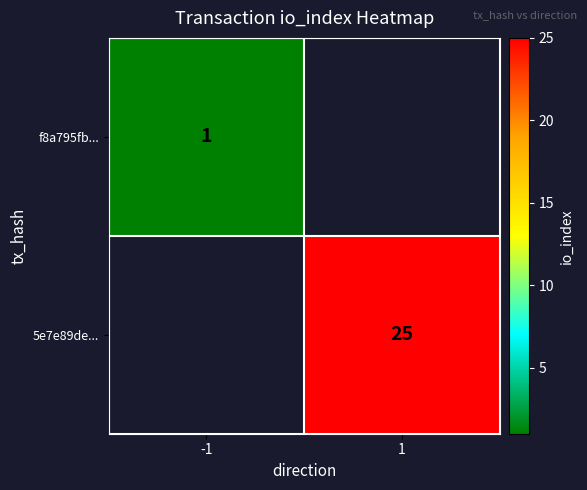

True or false: f8a795fb... has a value of 2 at -1.

False